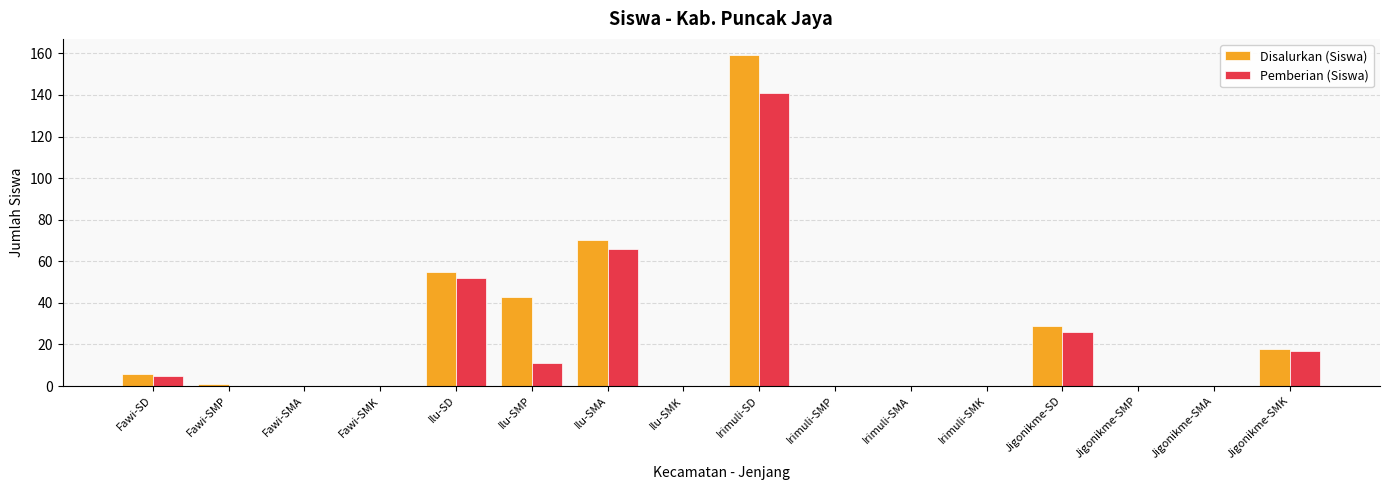

What is the average value of the Pemberian (Siswa) series?

20